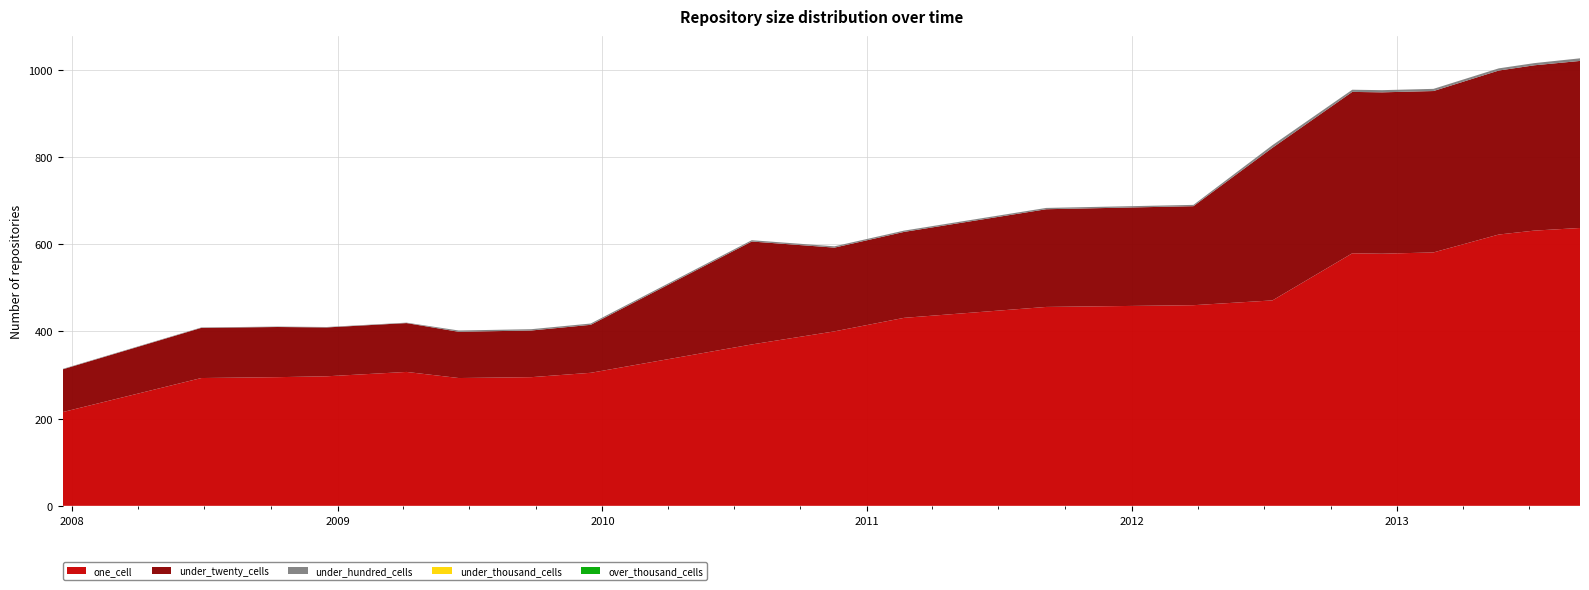

Reading right to left, transcribe all the data shown in this chart.

one_cell: 637	631	622	581	578	579	471	460	456	431	400	370	305	295	293	307	297	295	293	215
under_twenty_cells: 383	379	376	370	370	370	350	227	224	197	192	236	110	107	106	112	112	115	115	98
under_hundred_cells: 6	5	5	5	5	5	6	3	3	3	3	3	3	3	3	1	1	1	1	1
under_thousand_cells: 0	0	0	0	0	0	0	0	0	0	0	0	0	0	0	0	0	0	0	0
over_thousand_cells: 0	0	0	0	0	0	0	0	0	0	0	0	0	0	0	0	0	0	0	0